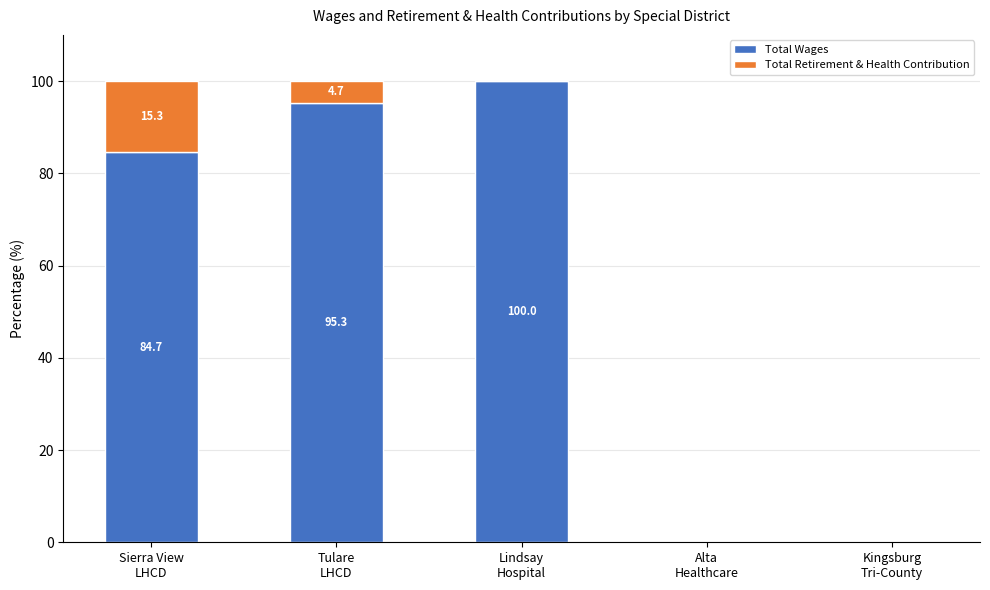

Are the bars grouped side by side (vs. stacked)?

No